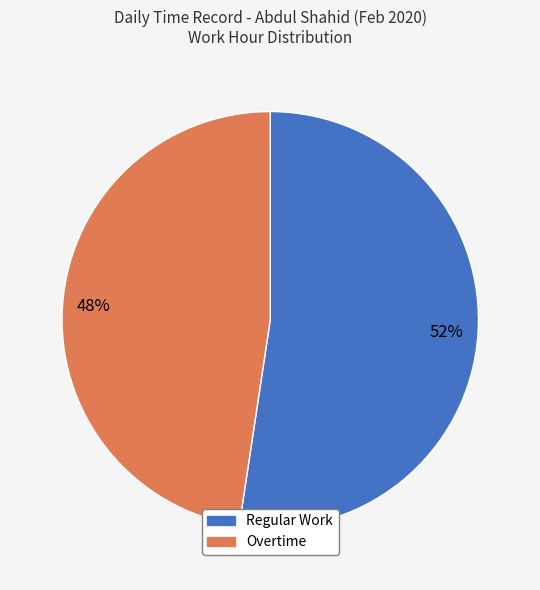

To the nearest percent, what is the average slice percentage?

50%